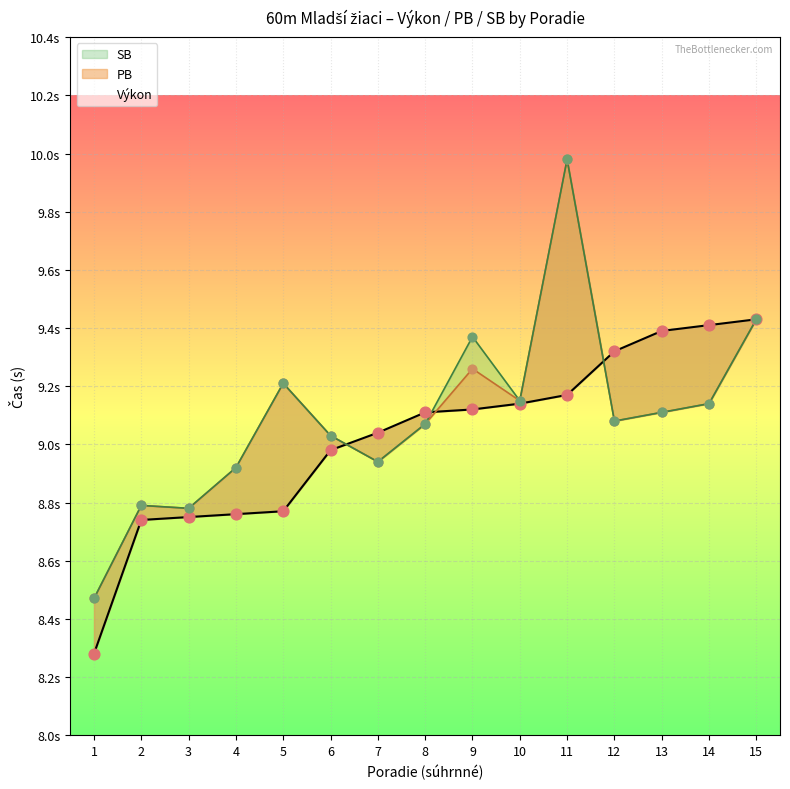

What is the total value across all series at 6?

27.0